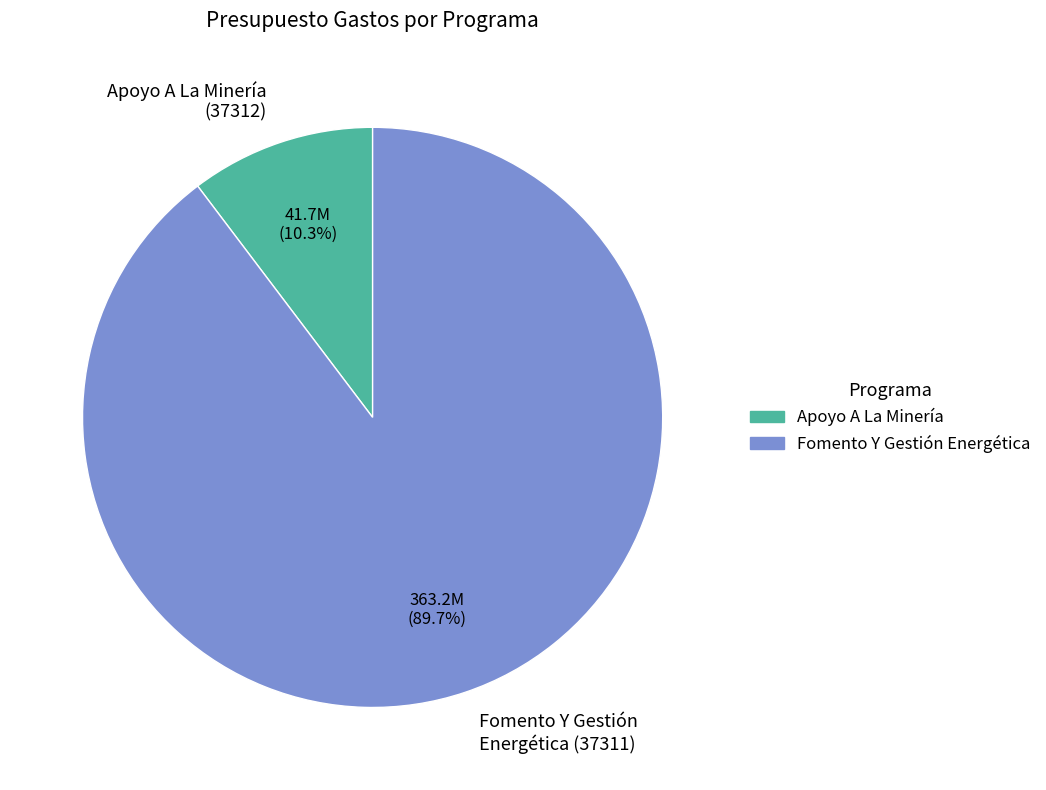

What is the ratio of the value at Fomento Y Gestión Energética (37311) to the value at Apoyo A La Minería (37312)?

8.7